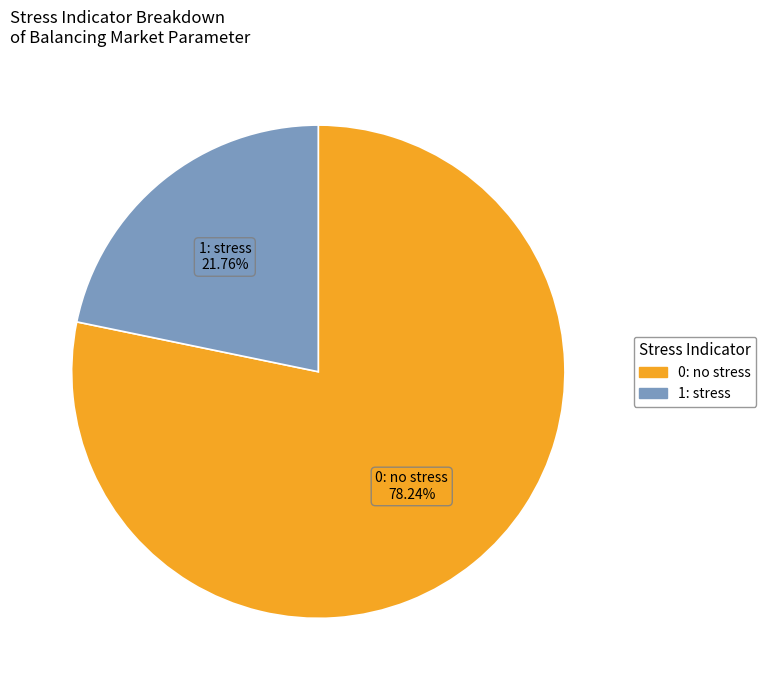

Count the number of slices in the pie.

2